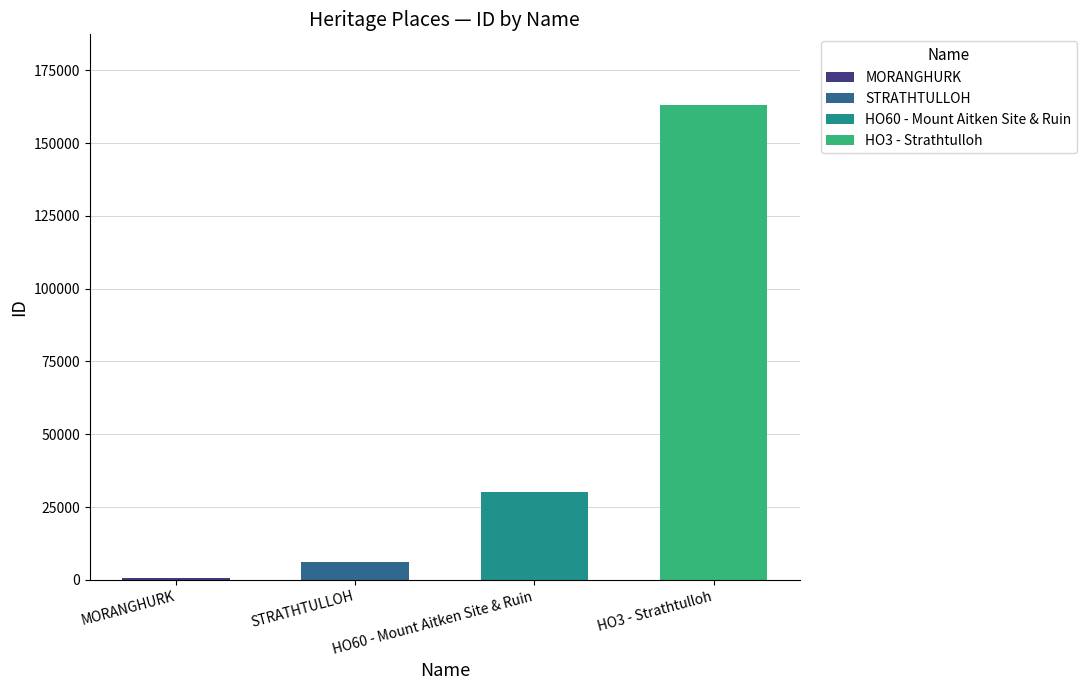

What is the value of the 2nd bar from the left?

6050